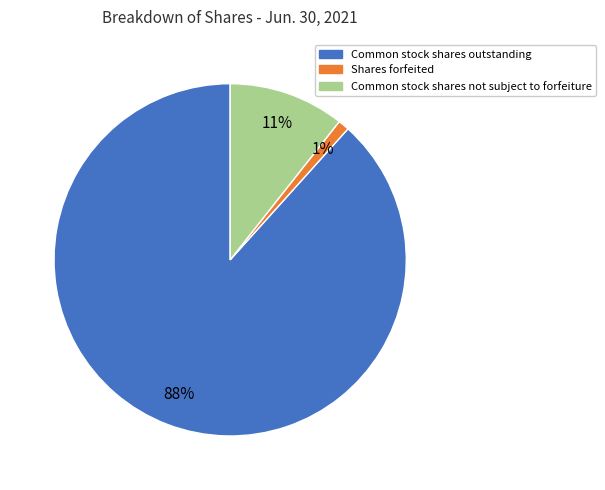

How many slices are in this pie chart?

3